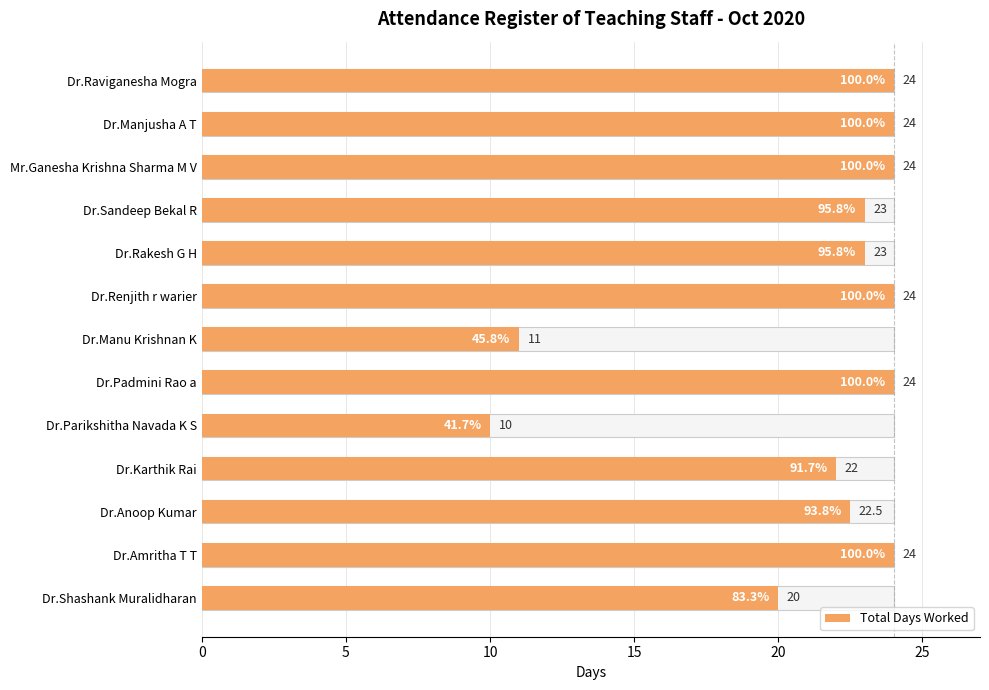

What is the minimum value shown in the chart?

10.0